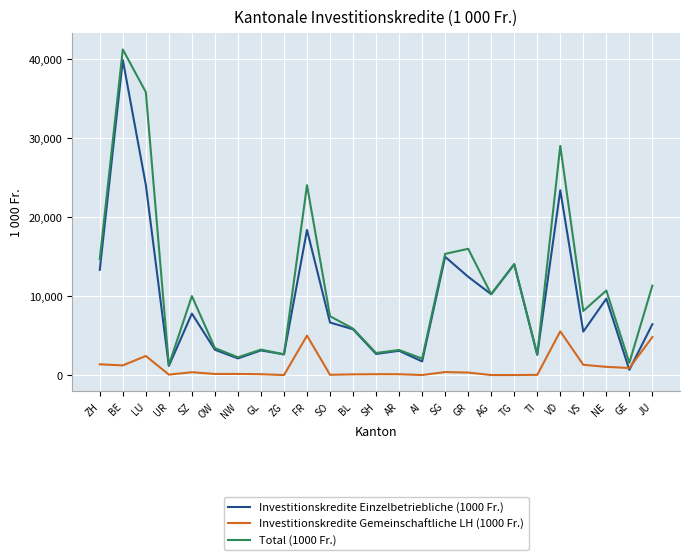

True or false: Investitionskredite Gemeinschaftliche LH (1000 Fr.) has more than 0 points higher than both neighbors.

True